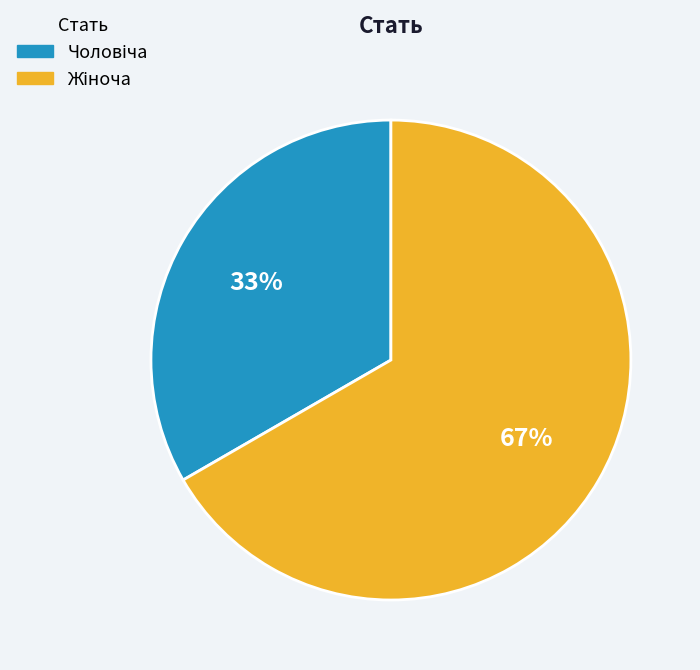

To the nearest percent, what is the average slice percentage?

50%